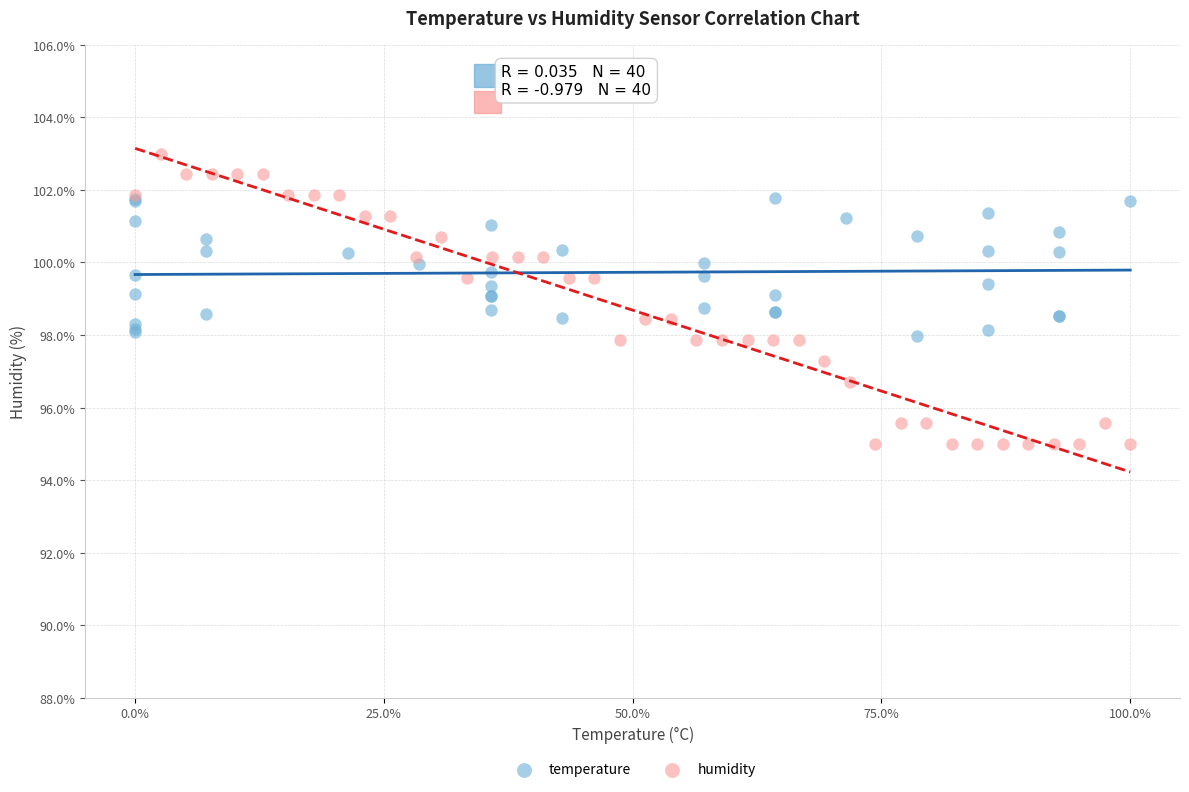

What are all the series names shown in the legend?

temperature, humidity